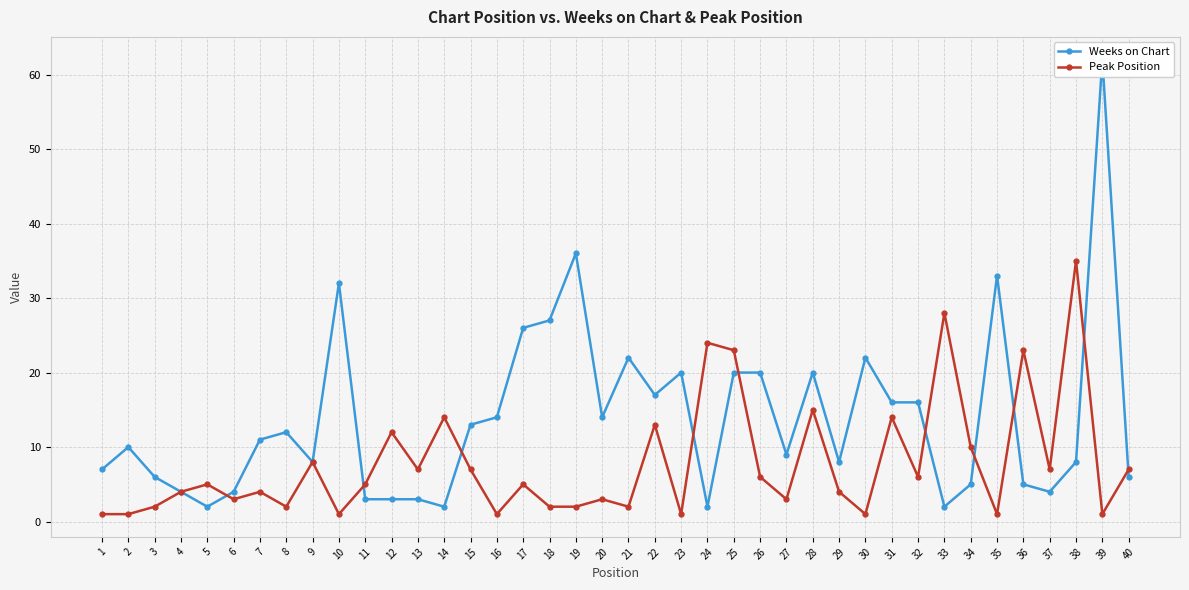

What is the sum of the Weeks on Chart values at 31 and 2?

26